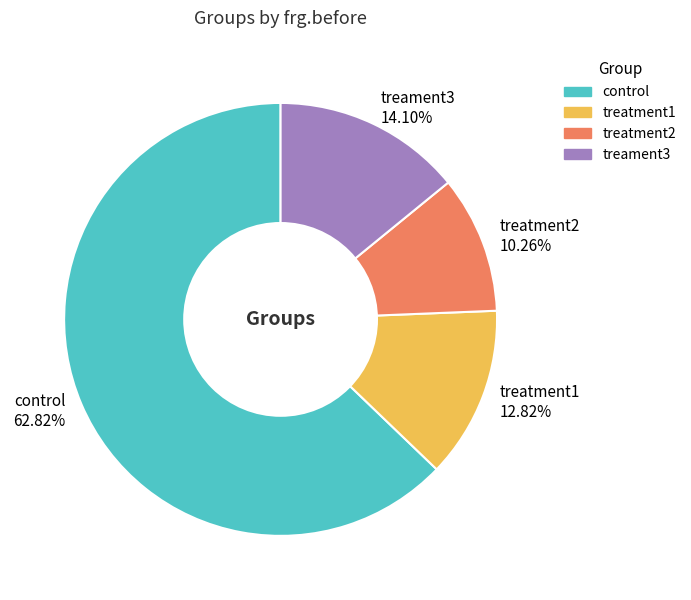

To the nearest percent, what is the combined percentage of treatment2 and control?

73%